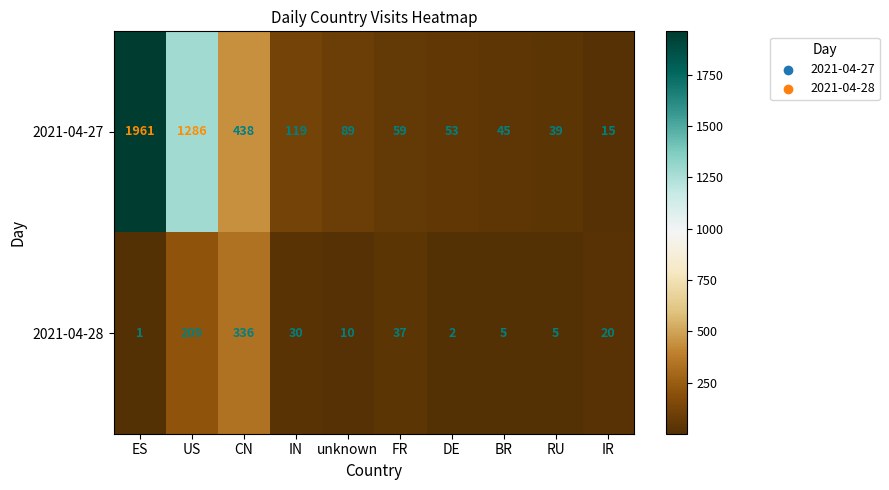

What is the total value across all series at US?

1495